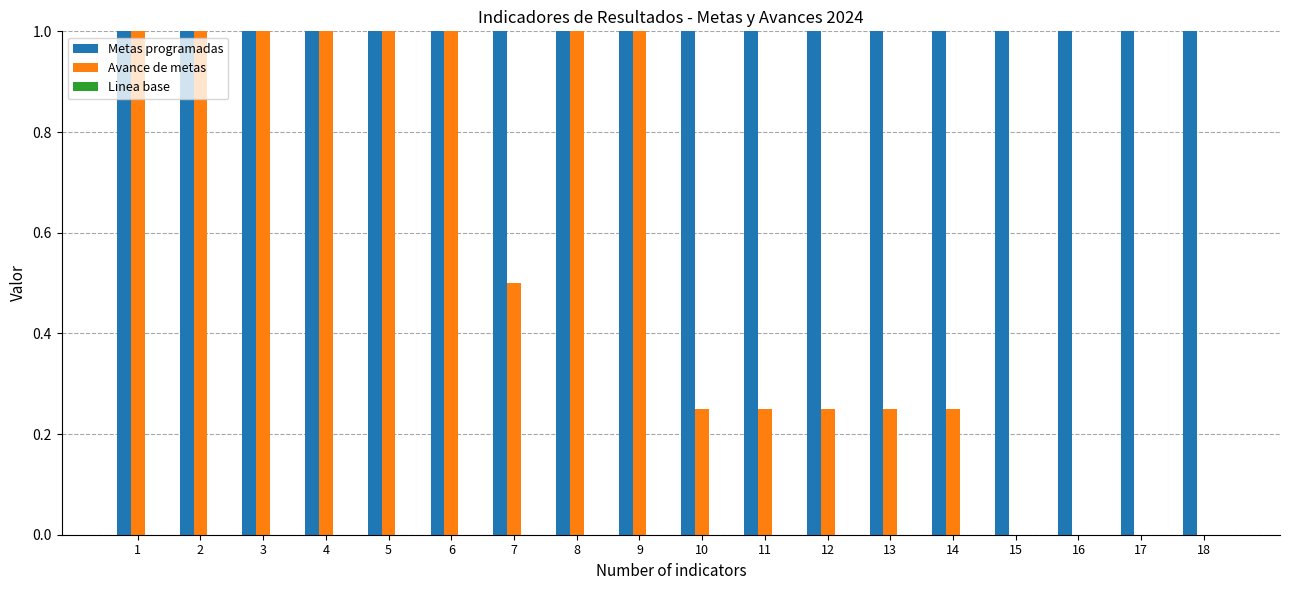

Rank the series by their average value, from lowest to highest.

Linea base, Avance de metas, Metas programadas